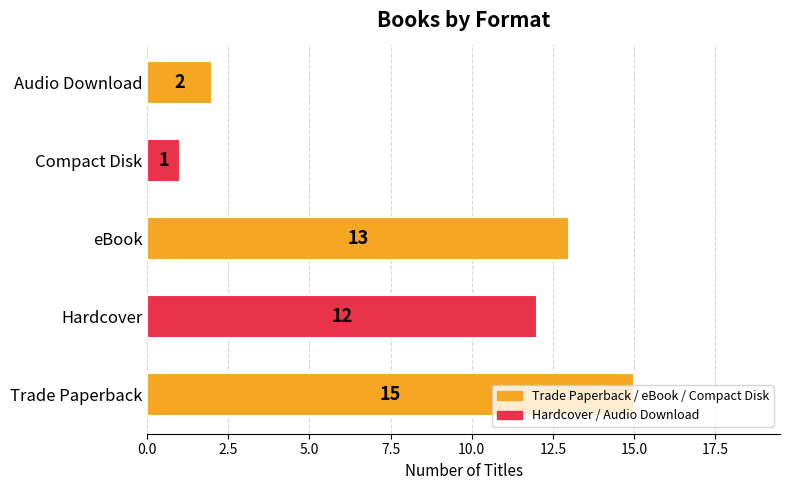

Are the bars horizontal?

Yes